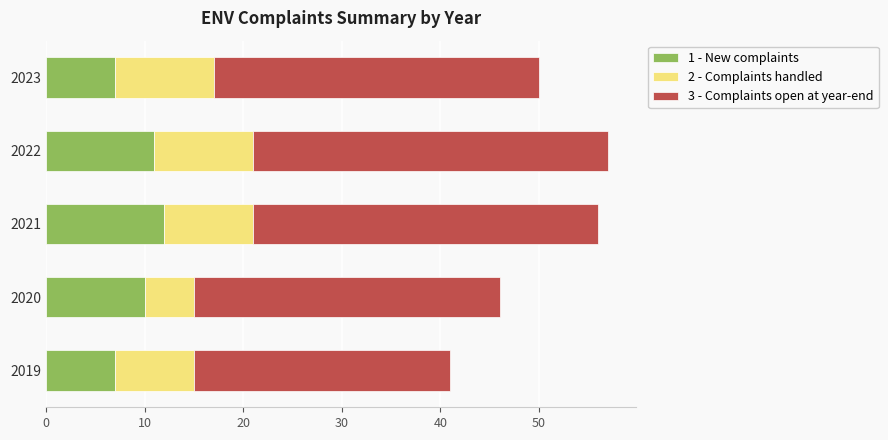

What is the maximum value for 1 - New complaints?

12